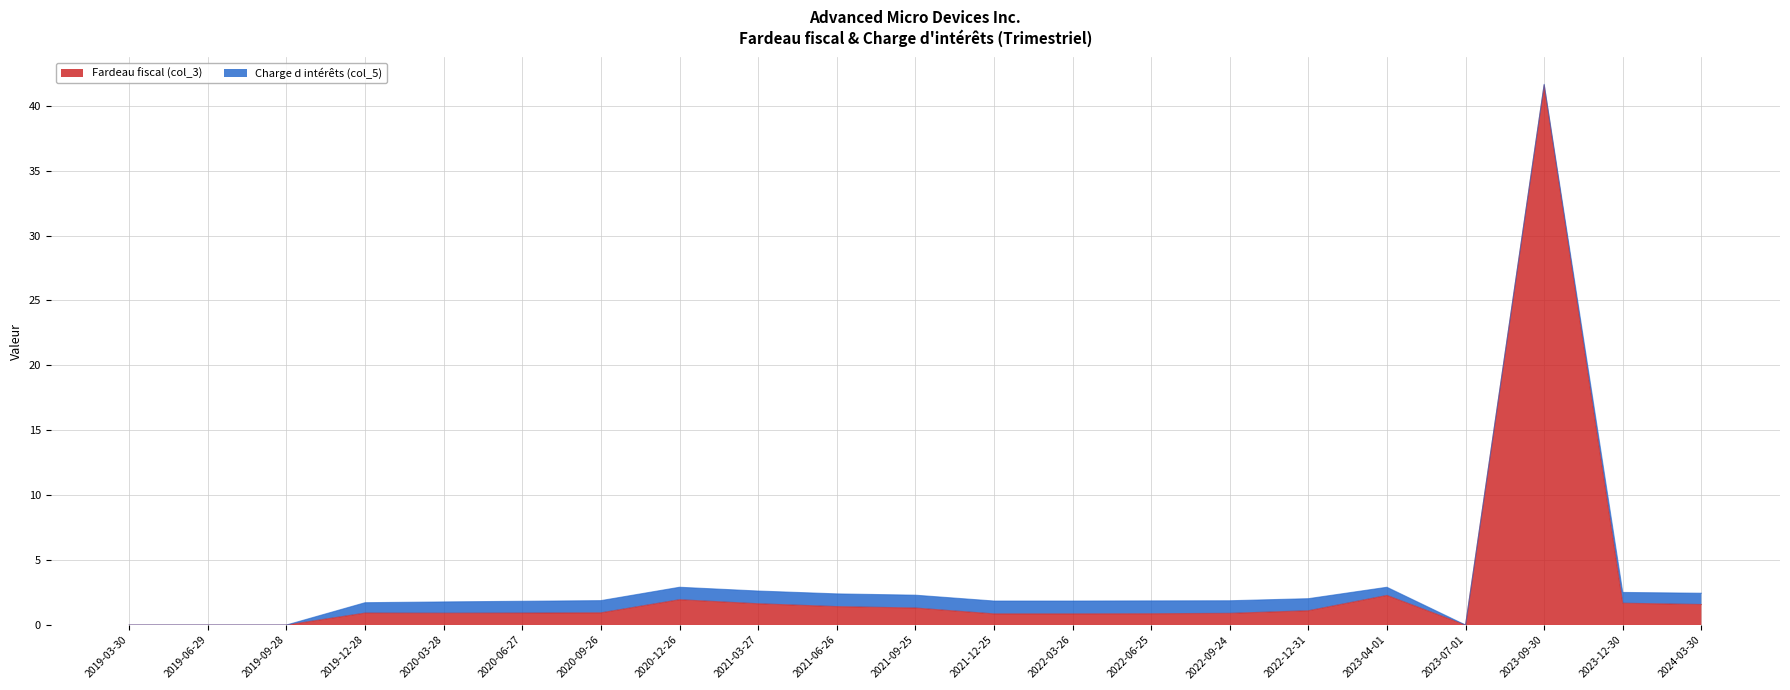

Does the chart have visible grid lines?

Yes